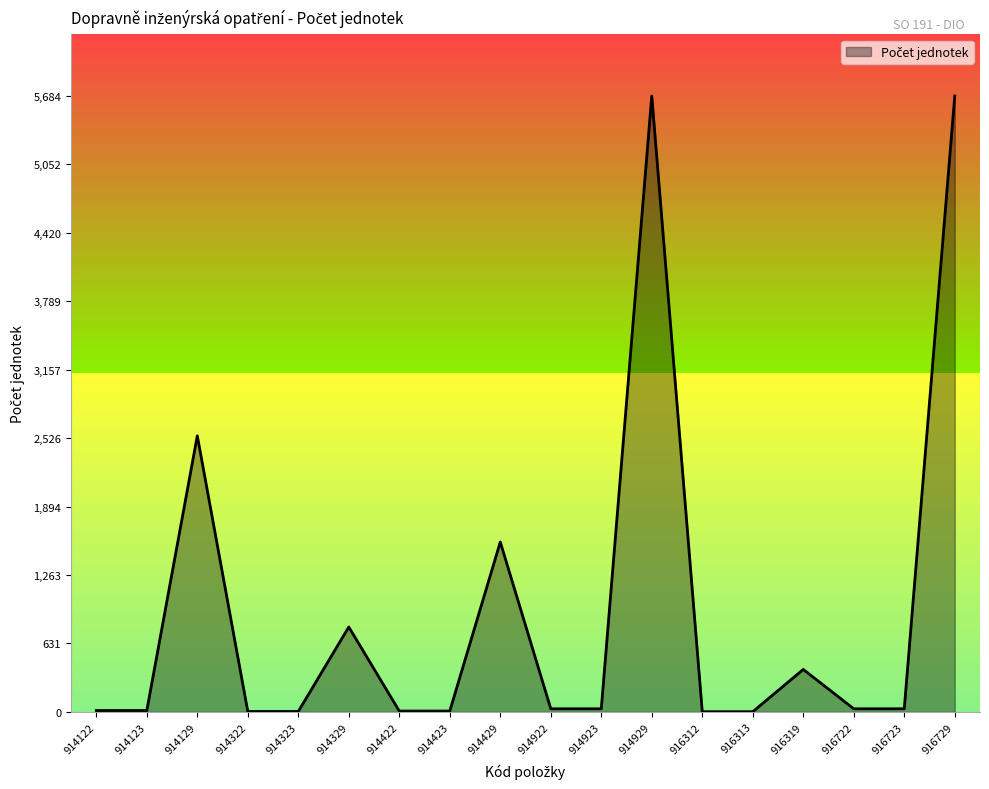

What is the average value?

935